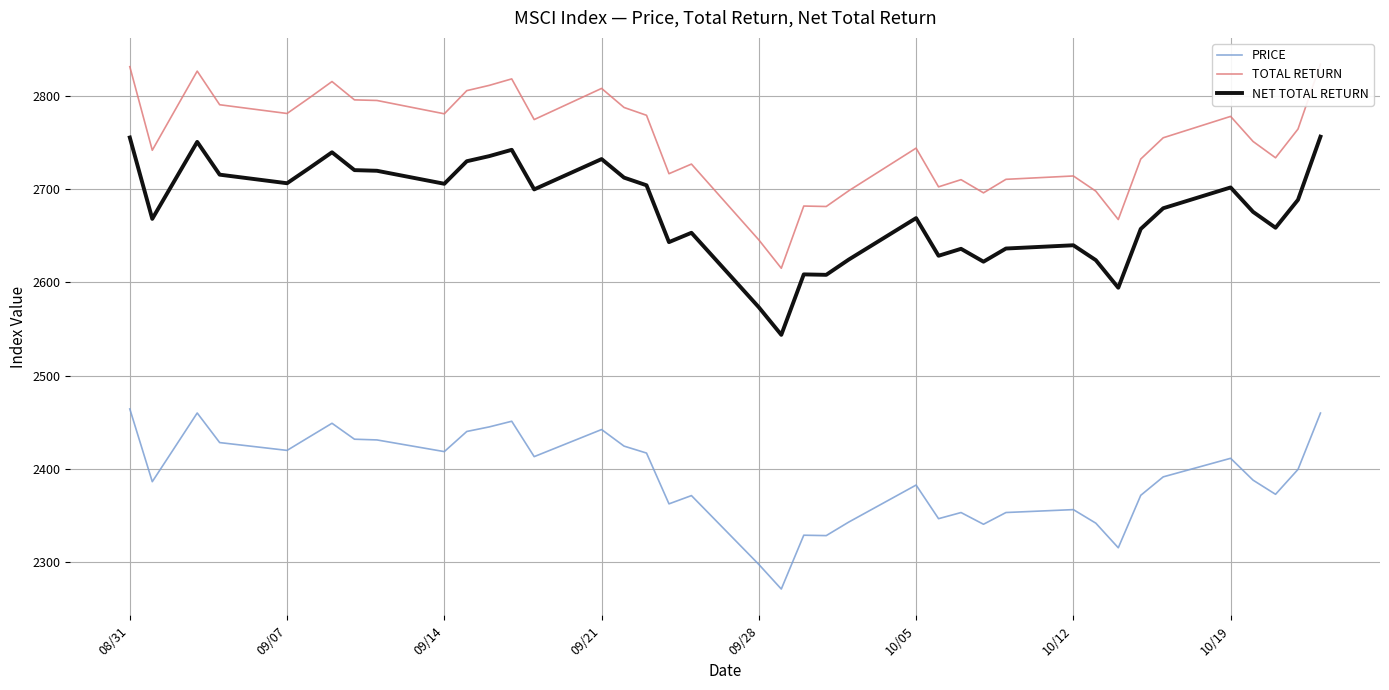

True or false: PRICE and TOTAL RETURN cross at least once.

False